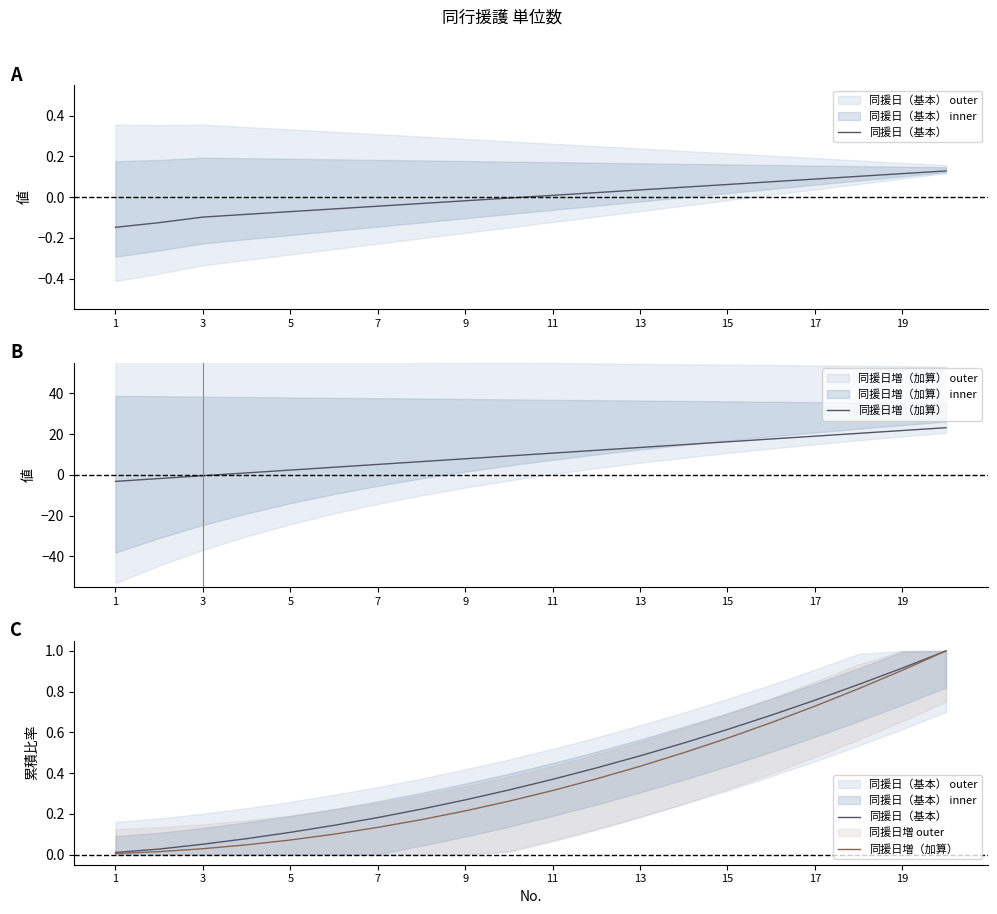

Is the value of 同援日（基本） at 16 greater than the value of 同援日増（加算） at 11?

Yes